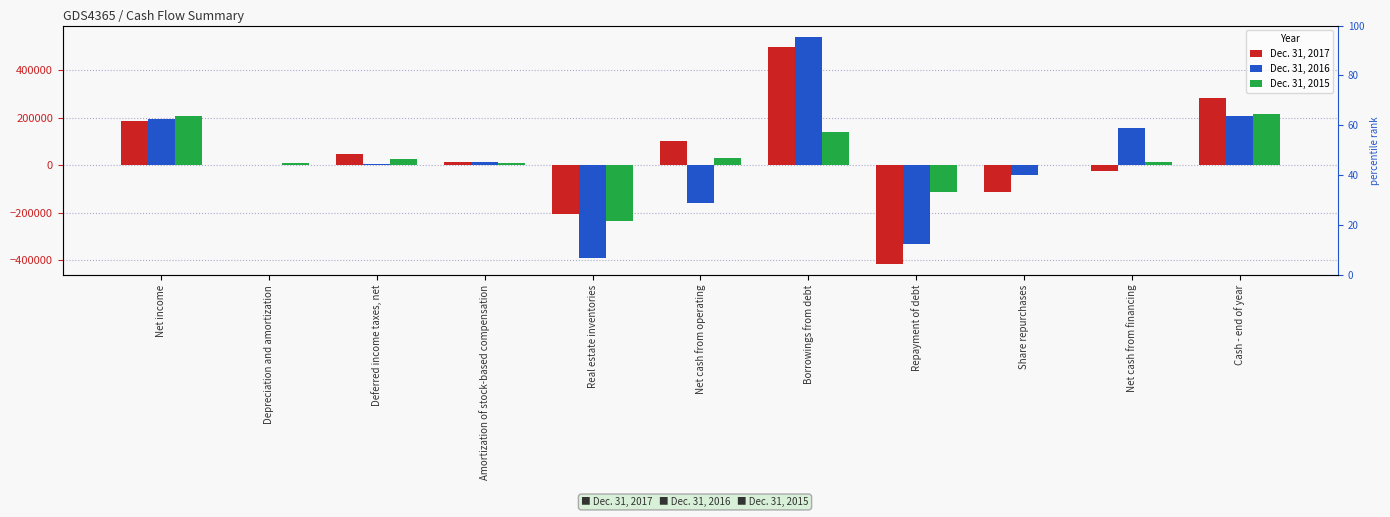

How many groups of bars are there?

11